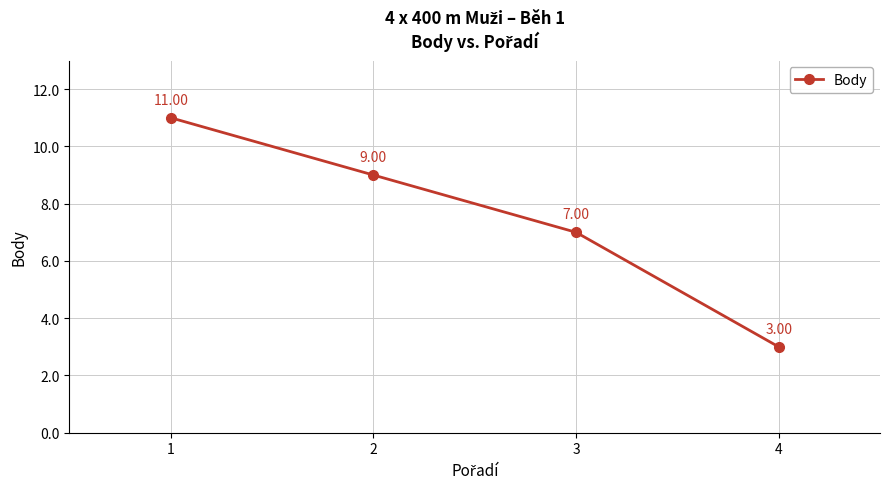

True or false: there are more than 2 points higher than both neighbors.

False